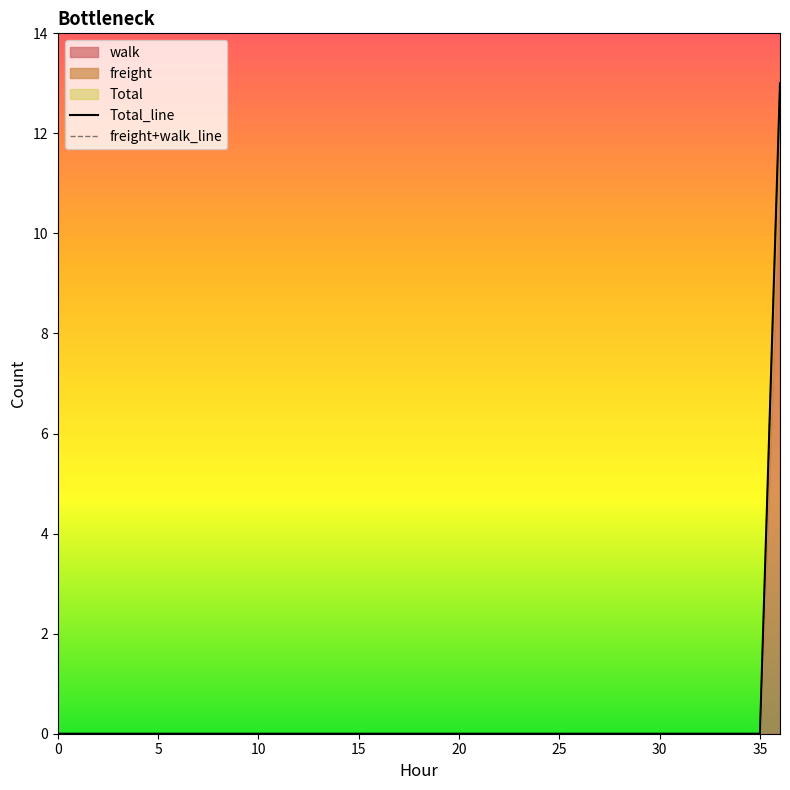

Is the value of Total_line at 31 greater than the value of freight+walk_line at 17?

No